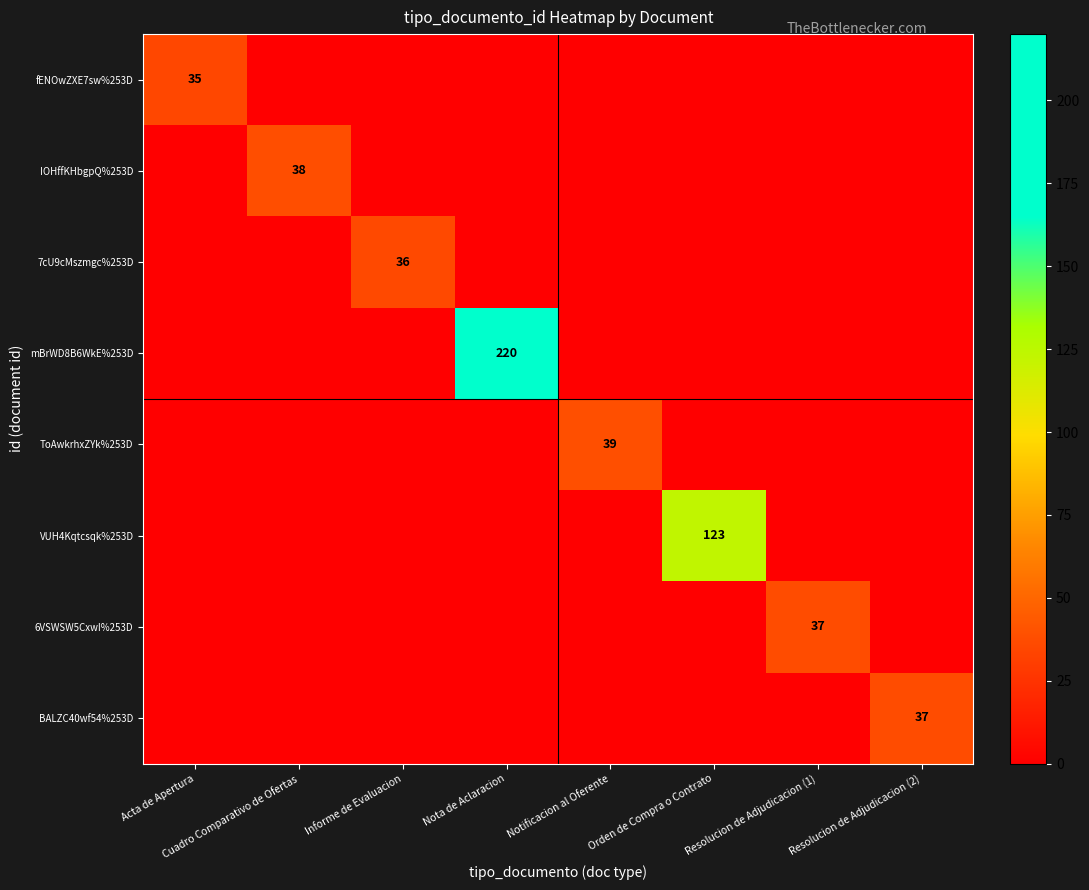

True or false: mBrWD8B6WkE%253D has a value of -73 at Resolucion de Adjudicacion (1).

False